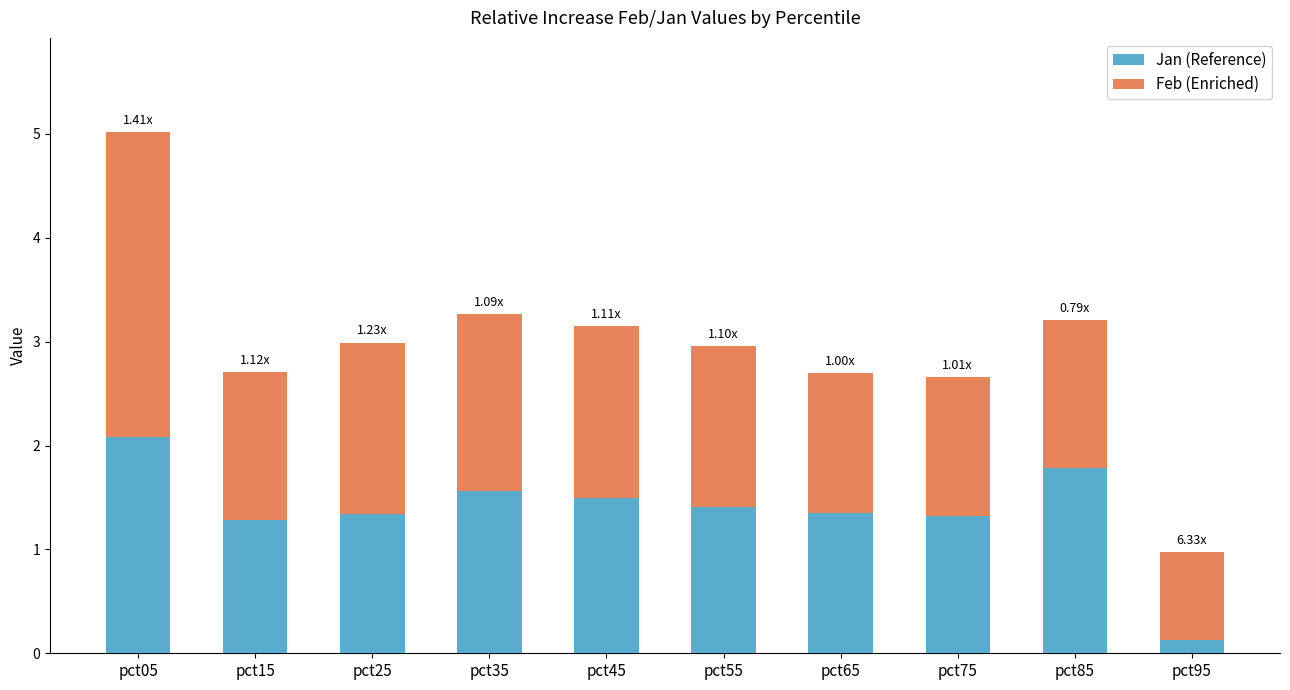

At which category is the sum across all series the highest?

pct05